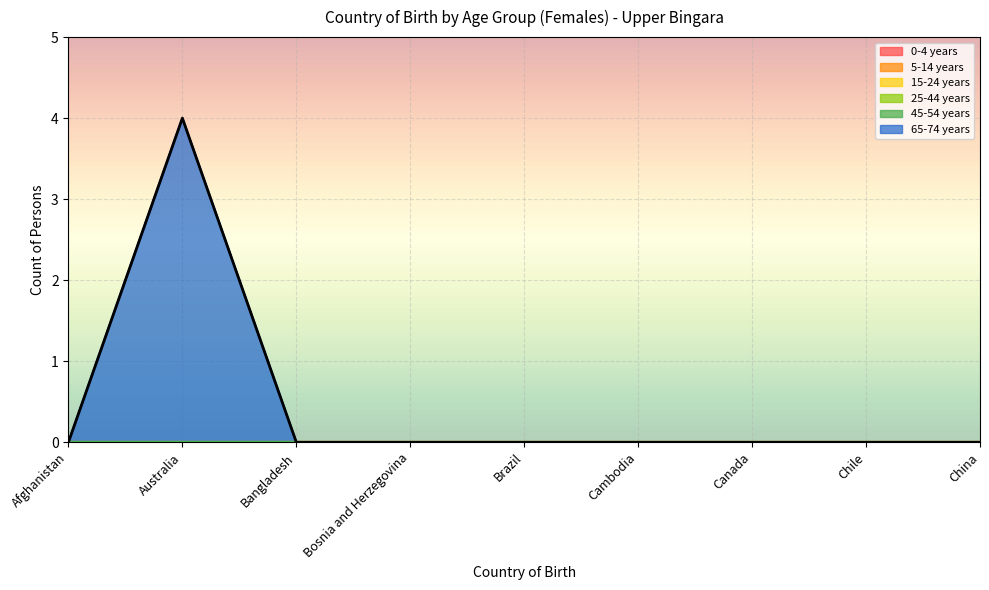

Reading left to right, transcribe all the data shown in this chart.

0-4 years: Afghanistan=0	Australia=0	Bangladesh=0	Bosnia and Herzegovina=0	Brazil=0	Cambodia=0	Canada=0	Chile=0	China=0
5-14 years: Afghanistan=0	Australia=0	Bangladesh=0	Bosnia and Herzegovina=0	Brazil=0	Cambodia=0	Canada=0	Chile=0	China=0
15-24 years: Afghanistan=0	Australia=0	Bangladesh=0	Bosnia and Herzegovina=0	Brazil=0	Cambodia=0	Canada=0	Chile=0	China=0
25-44 years: Afghanistan=0	Australia=0	Bangladesh=0	Bosnia and Herzegovina=0	Brazil=0	Cambodia=0	Canada=0	Chile=0	China=0
45-54 years: Afghanistan=0	Australia=0	Bangladesh=0	Bosnia and Herzegovina=0	Brazil=0	Cambodia=0	Canada=0	Chile=0	China=0
65-74 years: Afghanistan=0	Australia=4	Bangladesh=0	Bosnia and Herzegovina=0	Brazil=0	Cambodia=0	Canada=0	Chile=0	China=0